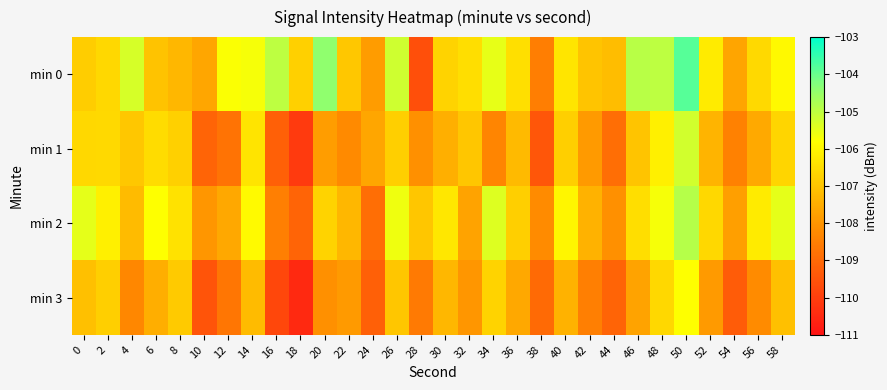

Reading left to right, extract all data points from this chart.

min 0: 0=-106.8	2=-106.6	4=-105.3	6=-107.0	8=-107.3	10=-107.6	12=-105.8	14=-105.7	16=-105.0	18=-106.8	20=-104.4	22=-106.9	24=-107.9	26=-105.2	28=-109.6	30=-106.7	32=-106.5	34=-105.5	36=-106.5	38=-108.5	40=-106.3	42=-107.0	44=-107.2	46=-104.9	48=-105.0	50=-103.8	52=-106.2	54=-107.7	56=-106.6	58=-105.9
min 1: 0=-106.6	2=-106.6	4=-107.0	6=-106.5	8=-106.8	10=-109.1	12=-108.8	14=-106.4	16=-109.2	18=-110.1	20=-107.8	22=-108.2	24=-107.7	26=-106.8	28=-108.1	30=-107.5	32=-107.0	34=-108.3	36=-107.2	38=-109.5	40=-106.8	42=-107.9	44=-108.9	46=-107.0	48=-106.1	50=-105.2	52=-107.3	54=-108.5	56=-107.6	58=-106.7
min 2: 0=-105.5	2=-106.1	4=-107.2	6=-105.8	8=-106.4	10=-108.0	12=-107.6	14=-105.9	16=-108.5	18=-109.1	20=-106.7	22=-107.3	24=-108.9	26=-105.6	28=-107.0	30=-106.3	32=-107.7	34=-105.4	36=-106.8	38=-108.2	40=-106.0	42=-107.4	44=-108.1	46=-106.5	48=-105.7	50=-104.9	52=-106.6	54=-107.8	56=-106.2	58=-105.5
min 3: 0=-107.1	2=-106.8	4=-108.3	6=-107.5	8=-106.9	10=-109.5	12=-108.7	14=-107.2	16=-109.8	18=-110.5	20=-108.1	22=-107.9	24=-109.2	26=-107.0	28=-108.6	30=-107.3	32=-108.0	34=-106.7	36=-107.6	38=-109.0	40=-107.4	42=-108.5	44=-109.1	46=-107.7	48=-106.6	50=-105.8	52=-107.9	54=-109.3	56=-108.2	58=-107.1